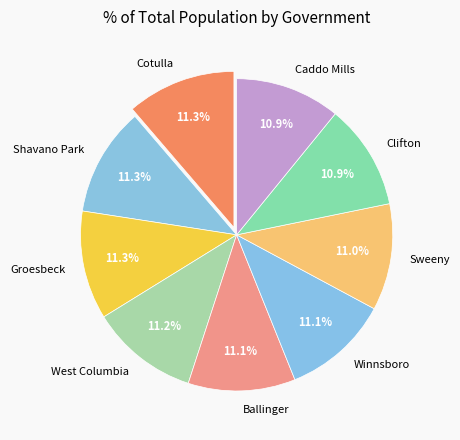

Do Clifton and Ballinger together represent more than half of the pie?

No